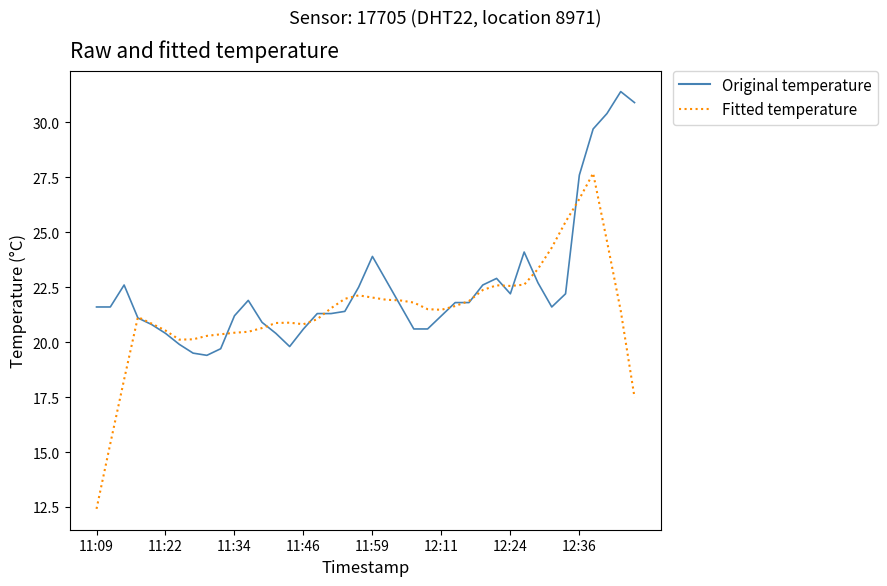

What is the maximum value shown in the chart?

31.4